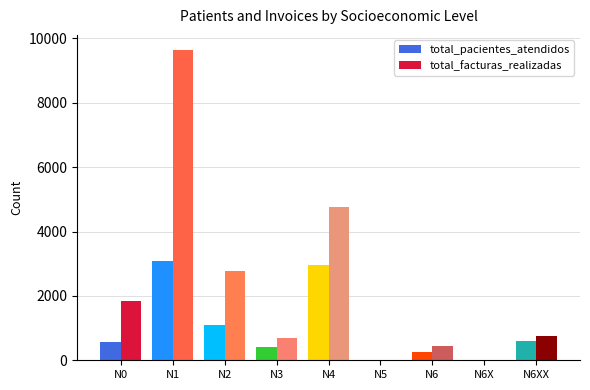

How many categories are shown in the chart?

9